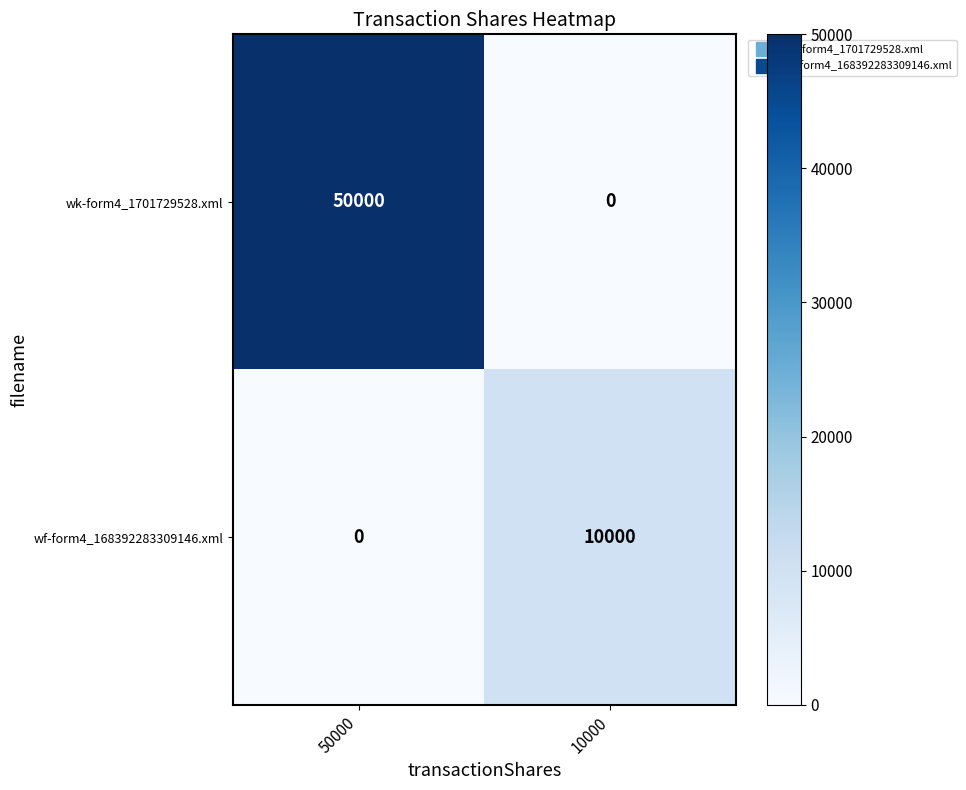

Reading left to right, extract all data points from this chart.

wk-form4_1701729528.xml: 50000=50000	10000=0
wf-form4_168392283309146.xml: 50000=0	10000=10000